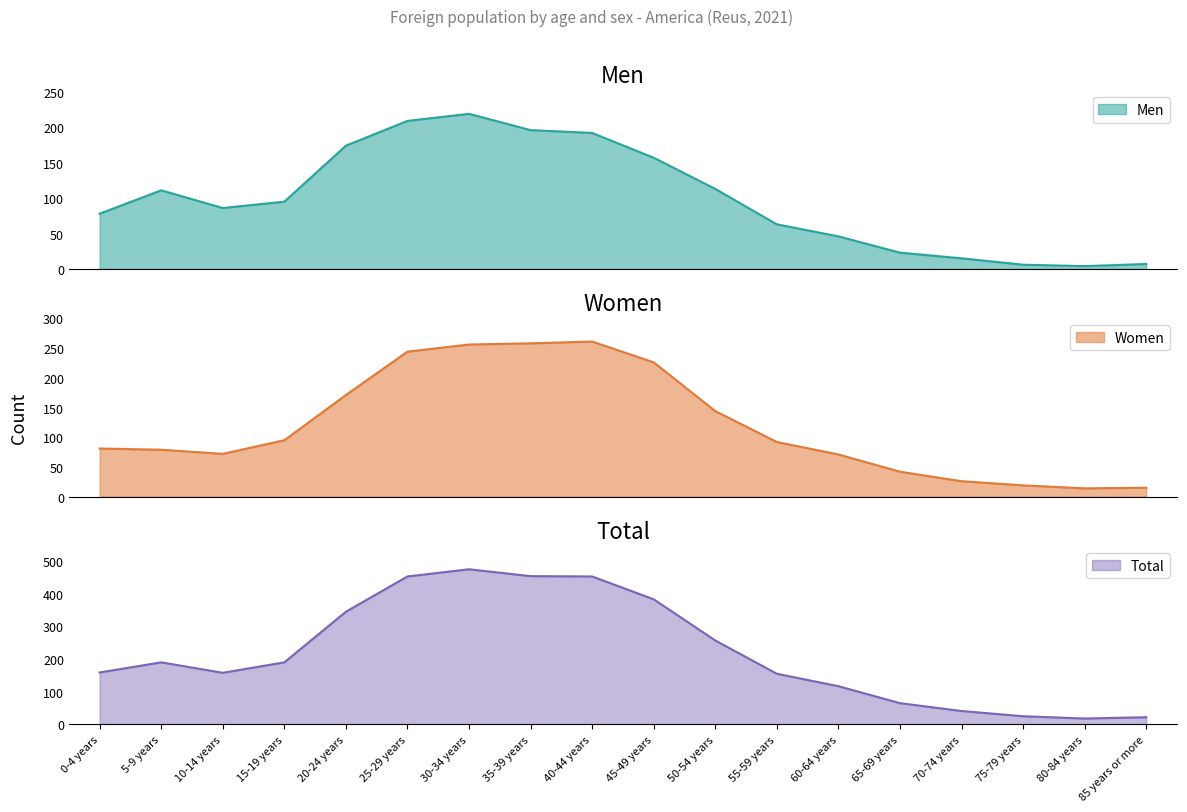

Rank the series by their average value, from lowest to highest.

Men, Women, Total